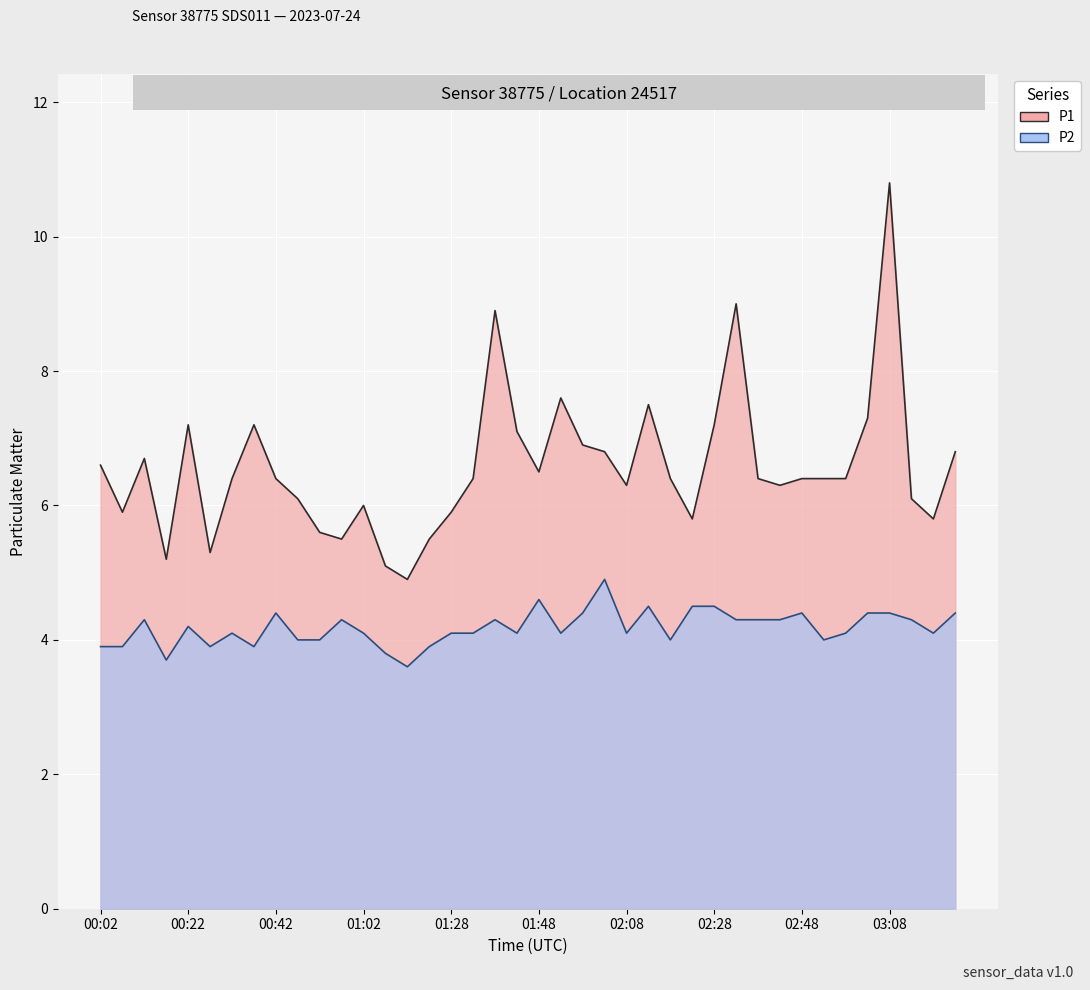

How many values in the P2 series are below 4?

8